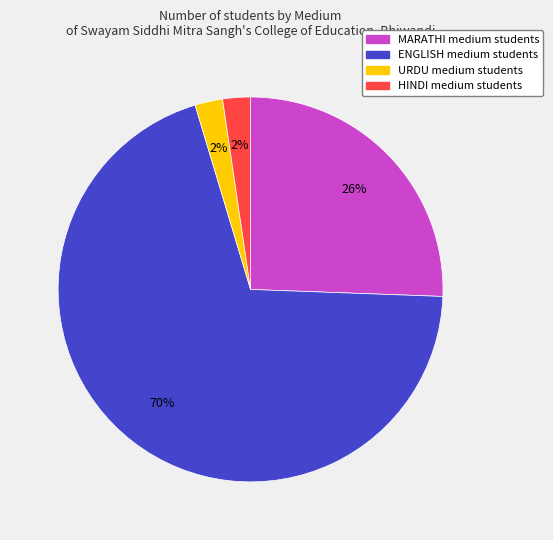

How many slices are in this pie chart?

4